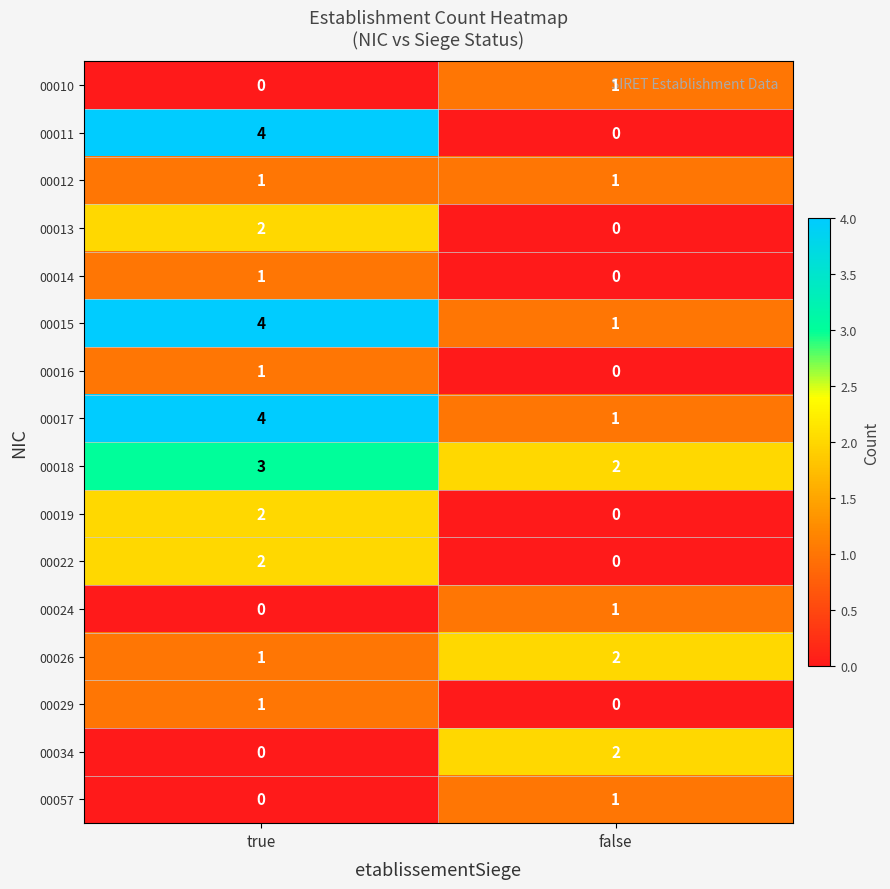

The 00015 series shows 1 at false. True or false?

True